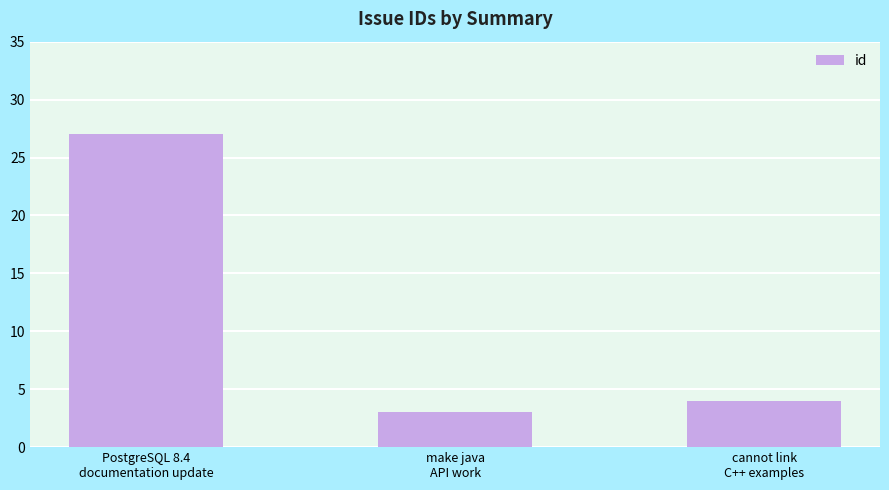

What position from the left is cannot link
C++ examples?

3